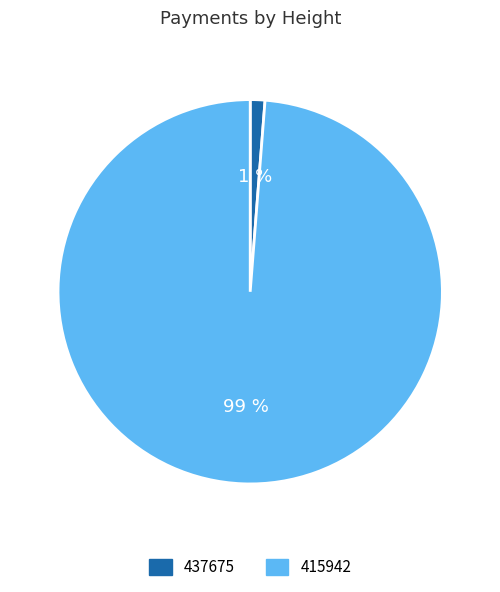

What is the smallest slice in the pie chart?

437675